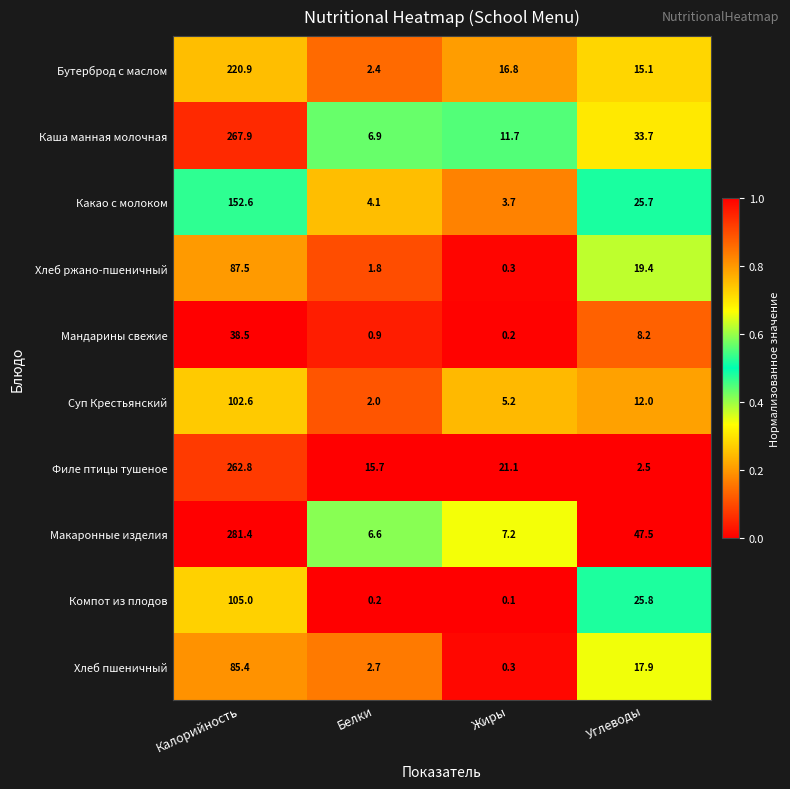

Between Калорийность and Белки, which series saw the biggest shift?

Макаронные изделия